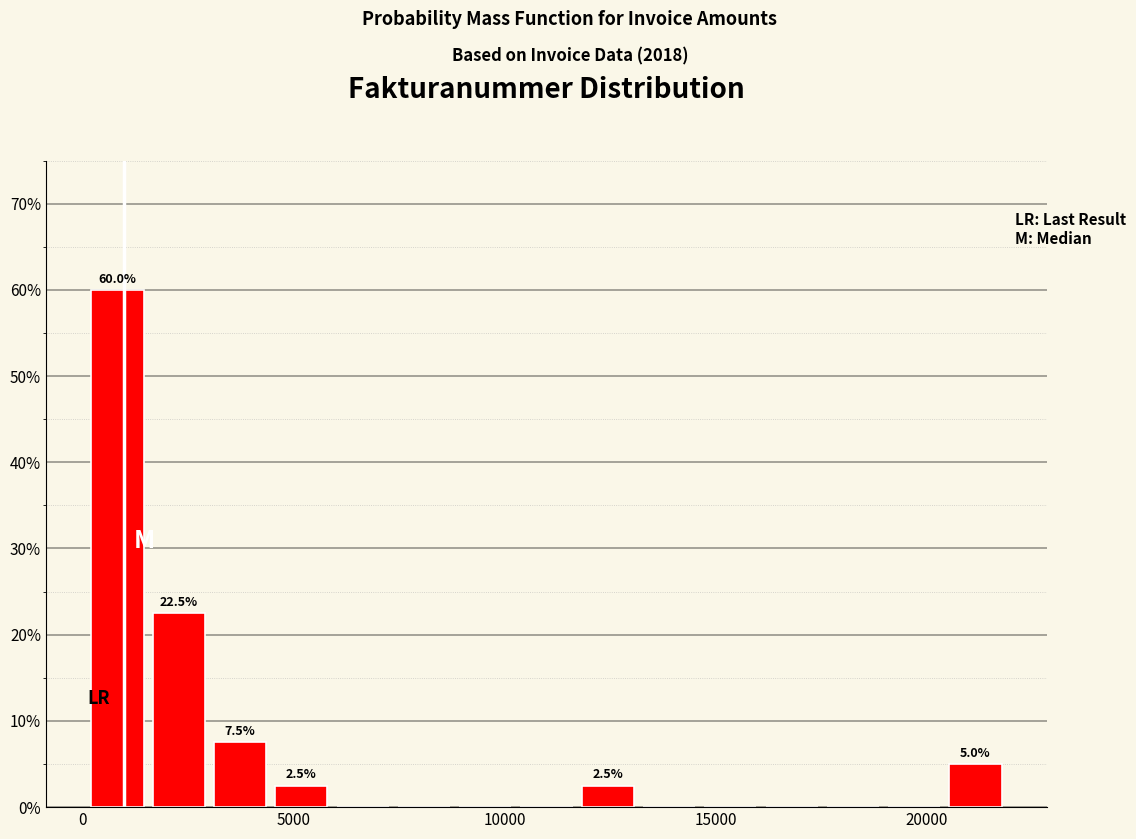

Around what value on the x-axis is the tallest bar? Give the approximate position of its centre, as read against the axis.

1000